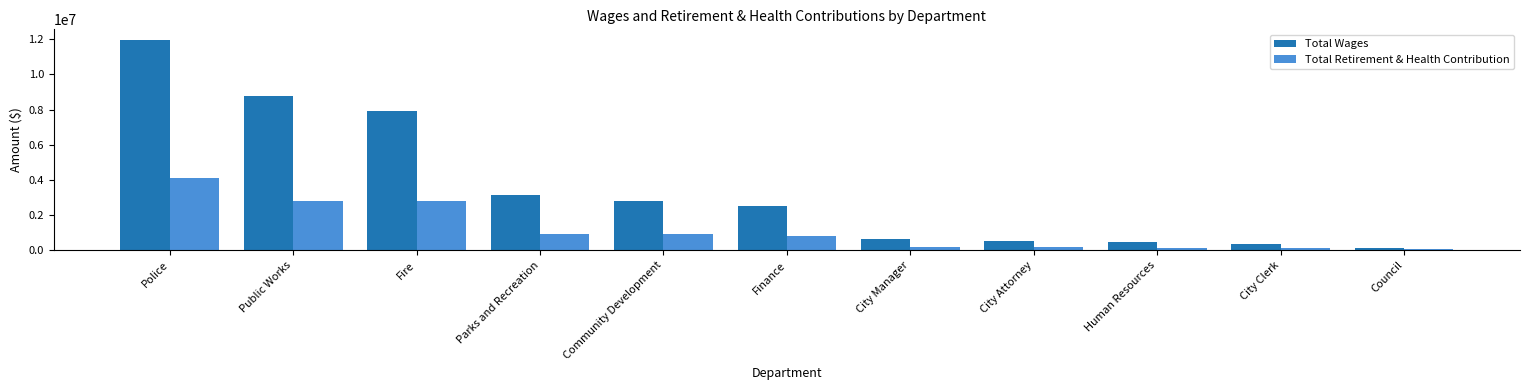

Is the value of Total Wages at Public Works greater than the value of Total Retirement & Health Contribution at City Clerk?

Yes